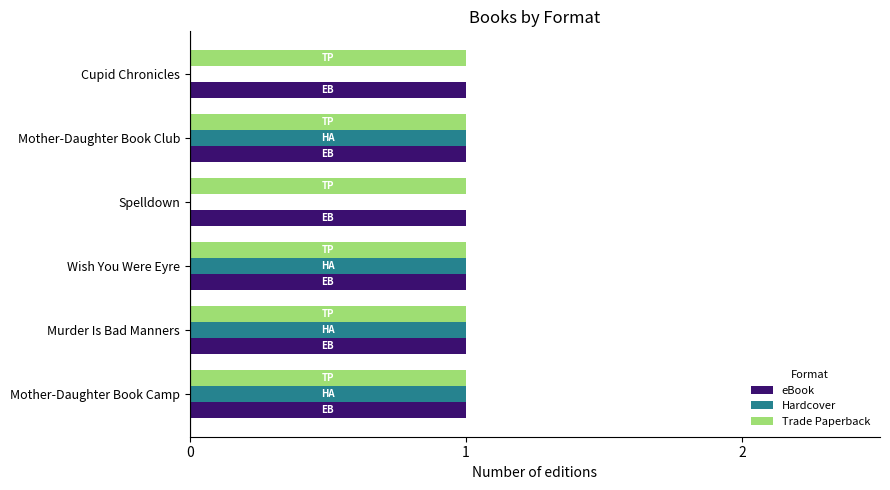

What are all the series names shown in the legend?

eBook, Hardcover, Trade Paperback